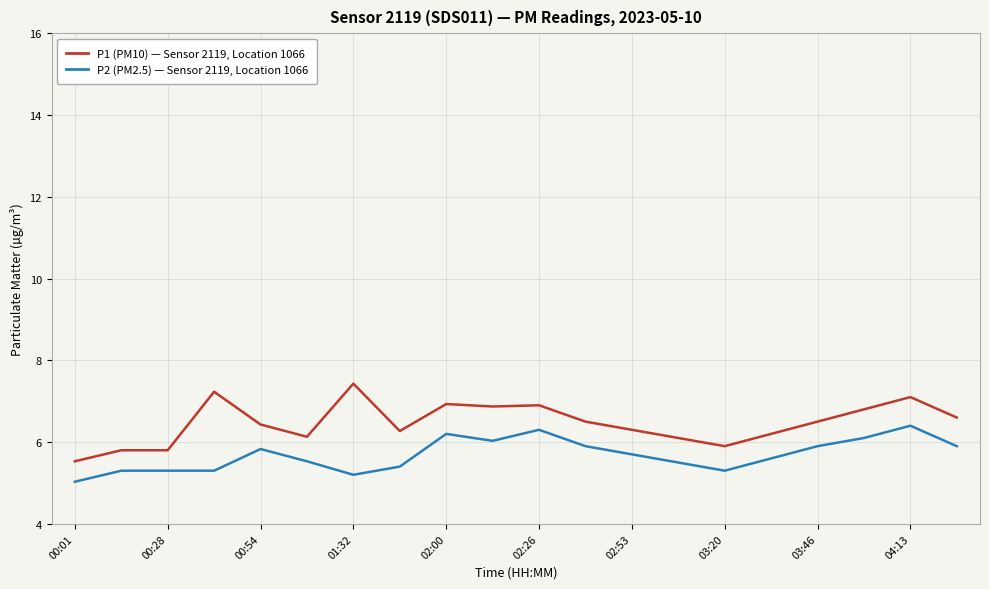

What is the minimum value shown in the chart?

5.0